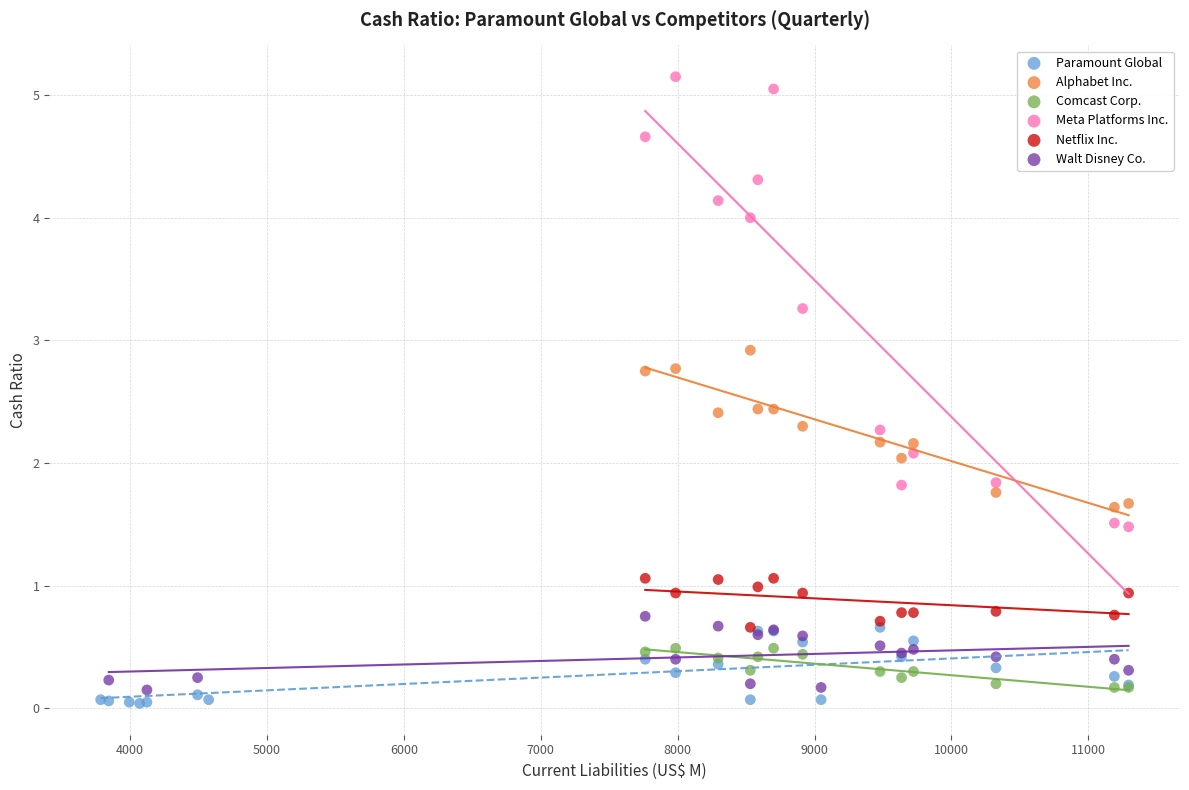

Which series has the largest Y range (max minus min)?

Meta Platforms Inc.